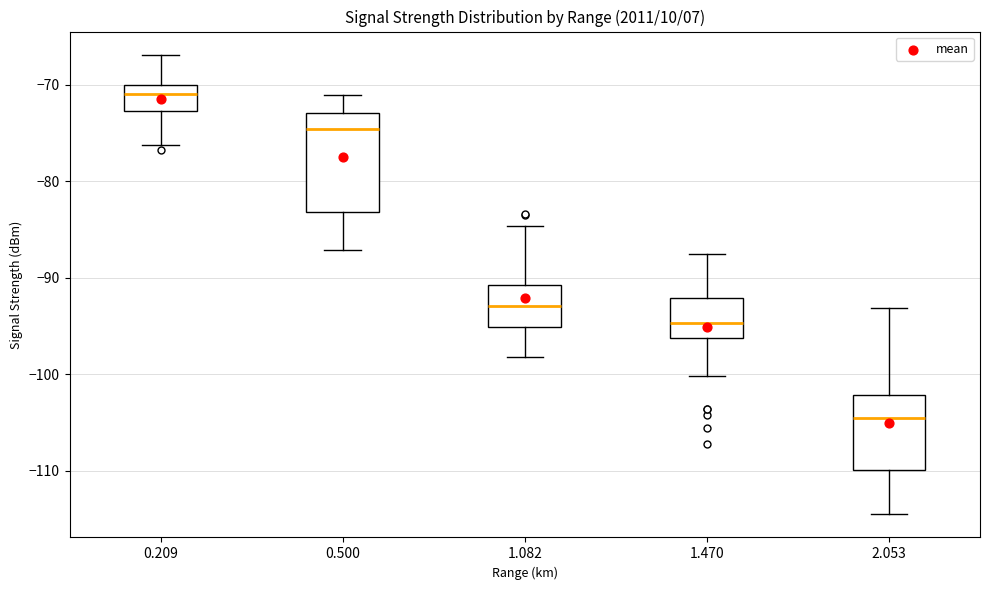

Which box is the tallest, from its lower edge to its upper edge?

0.500